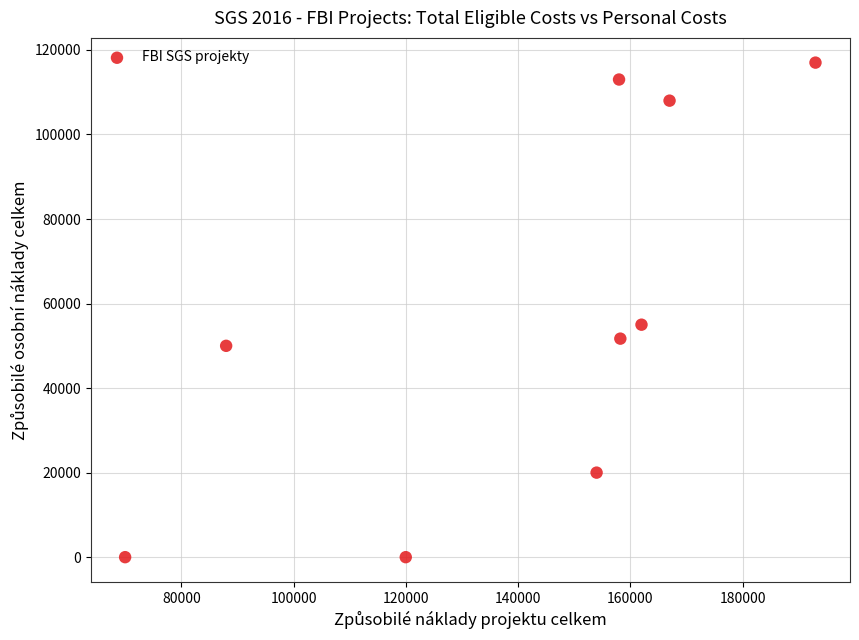

What Y value in the scatter plot is closest to 58500?

55000